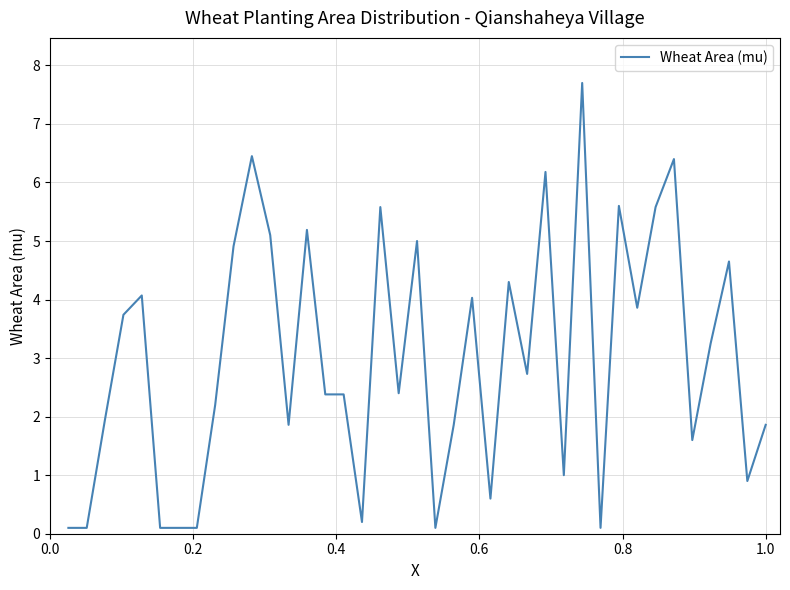

What is the difference between the maximum and minimum values?

7.6